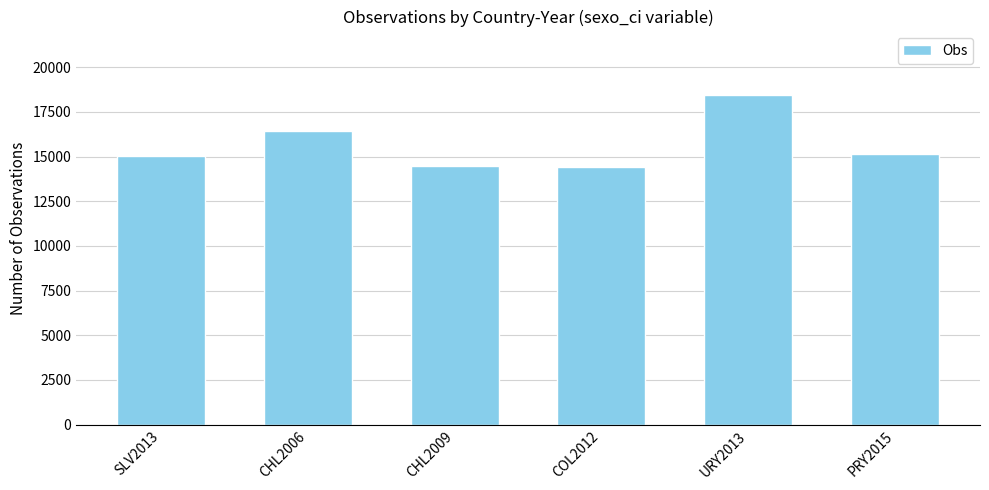

What is the approximate value at SLV2013, to the nearest 100?

15100